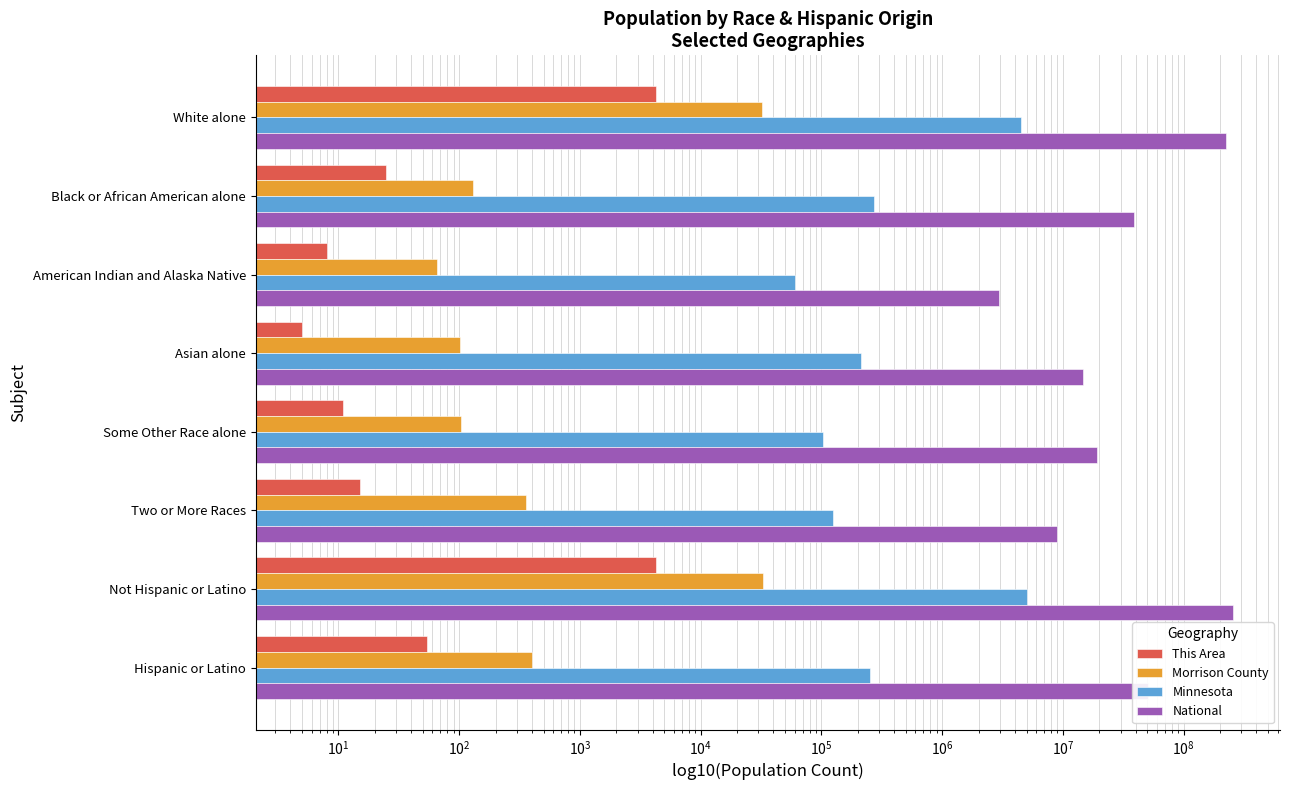

What is the minimum value shown in the chart?

5